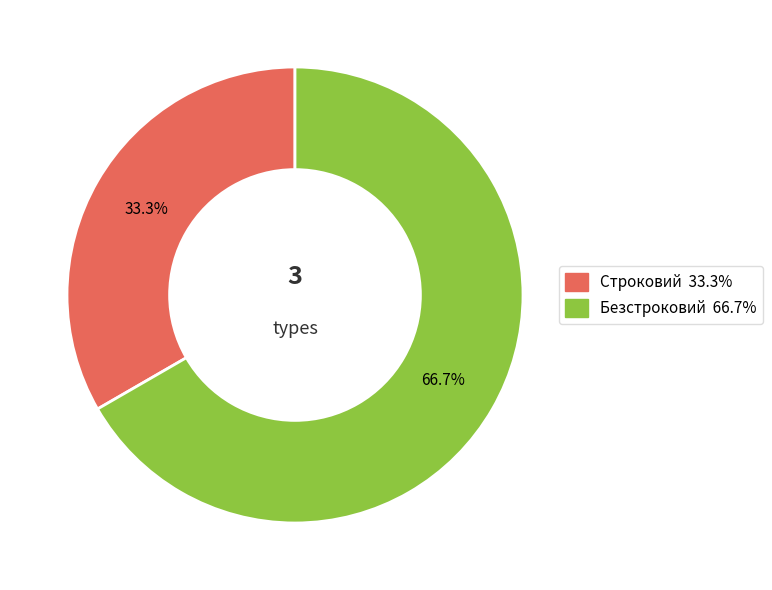

What is the ratio of the value at Строковий to the value at Безстроковий?

0.5